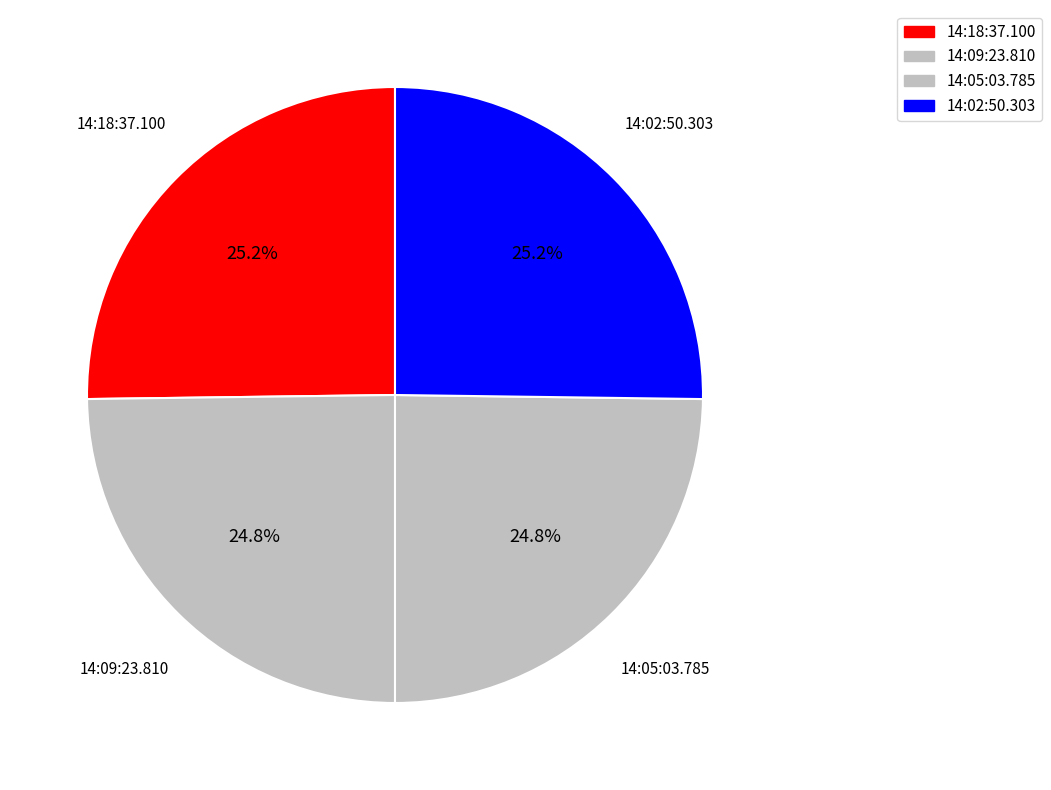

True or false: 14:02:50.303 accounts for 19% of the total.

False